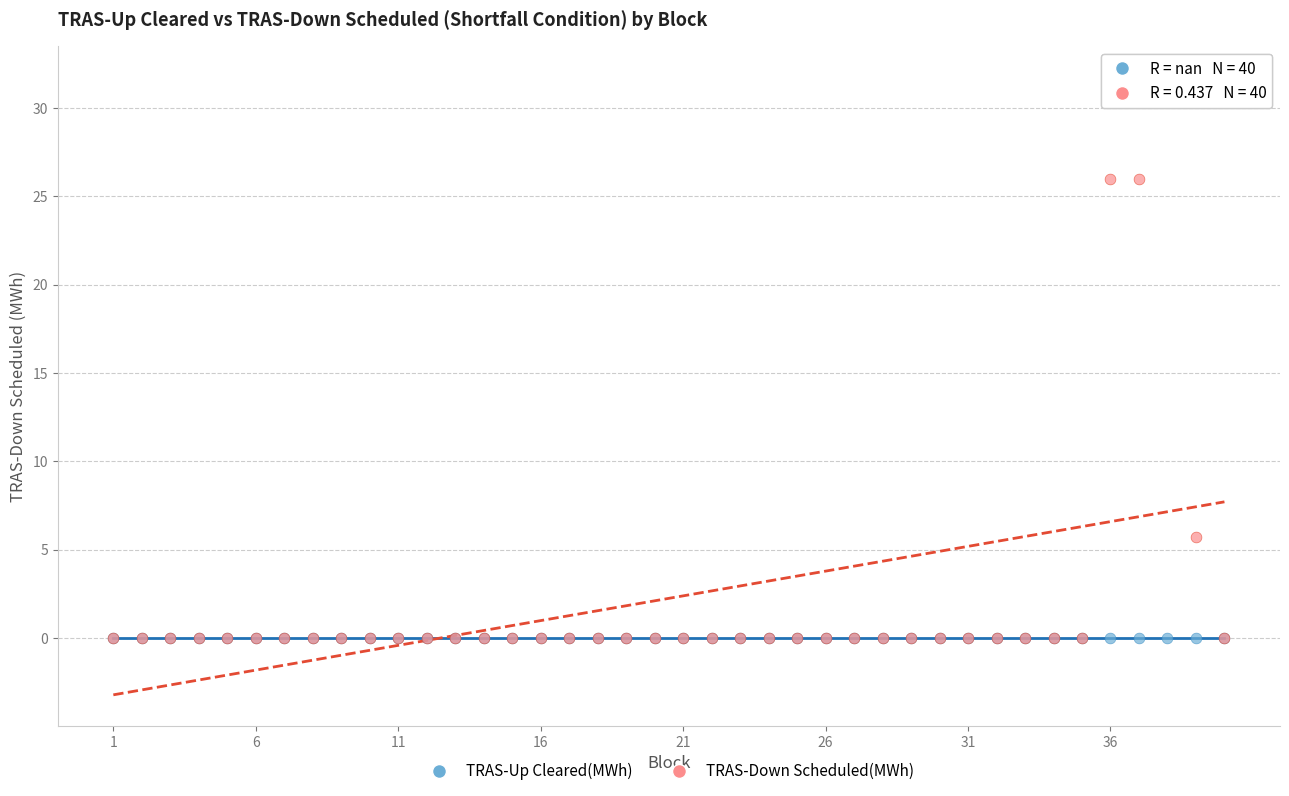

Which series contains the highest Y value?

TRAS-Down Scheduled(MWh)